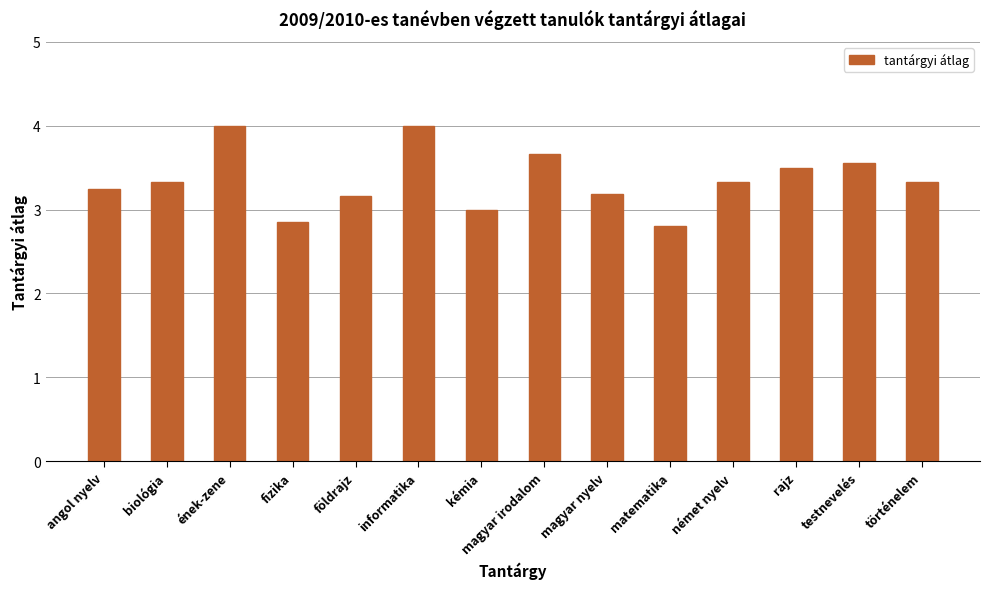

Is it true that the value at rajz is 3.5?

True